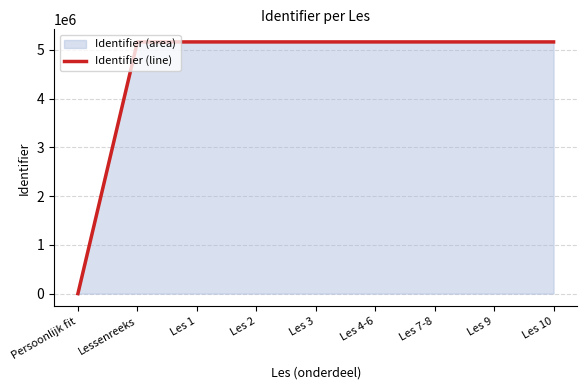

At which label is the value closest to 2582518?

Lessenreeks